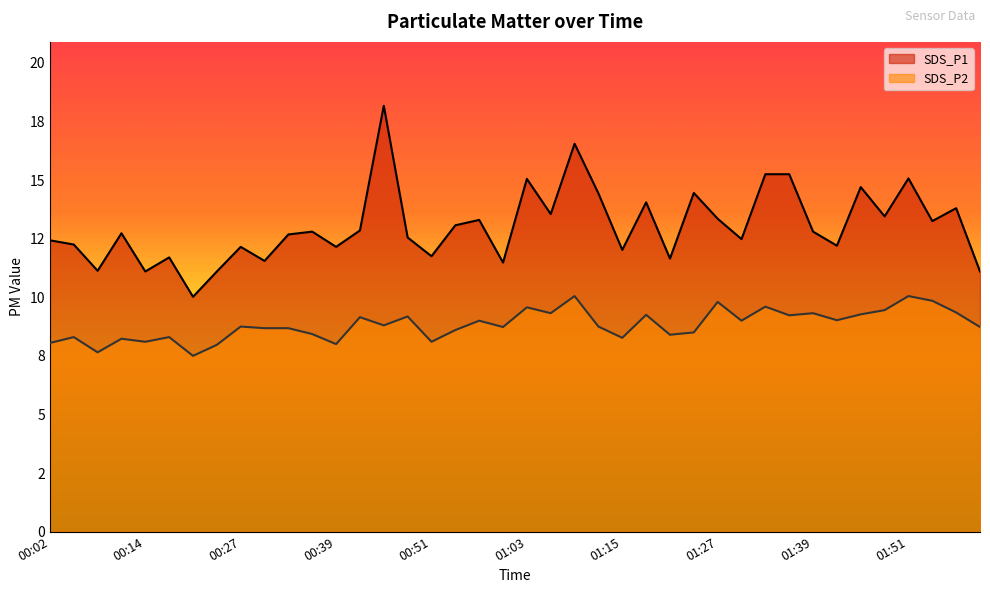

True or false: SDS_P2 and SDS_P1 intersect in this chart.

False